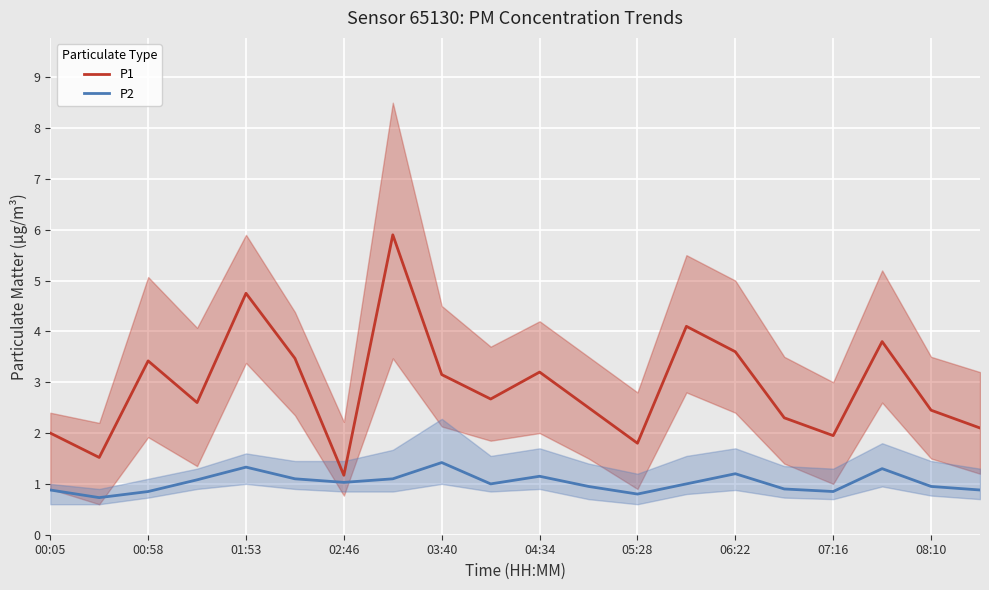

Does the chart display data point markers on the line(s)?

No